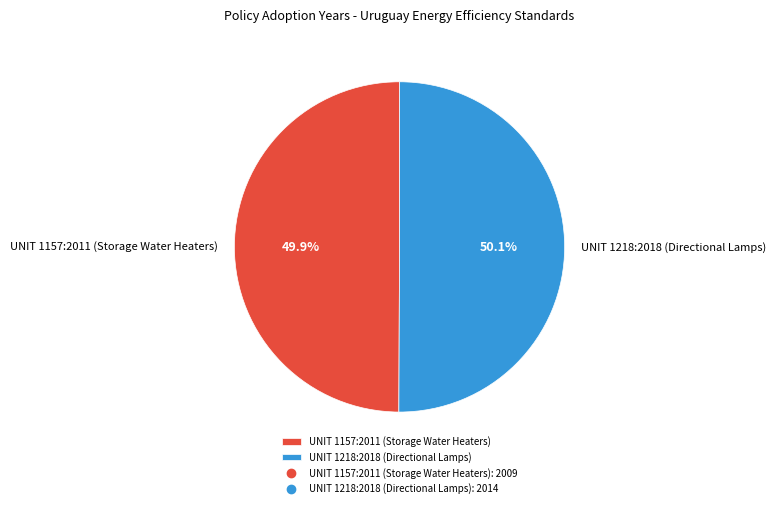

What is the ratio of the value at UNIT 1218:2018 (Directional Lamps) to the value at UNIT 1157:2011 (Storage Water Heaters)?

1.0